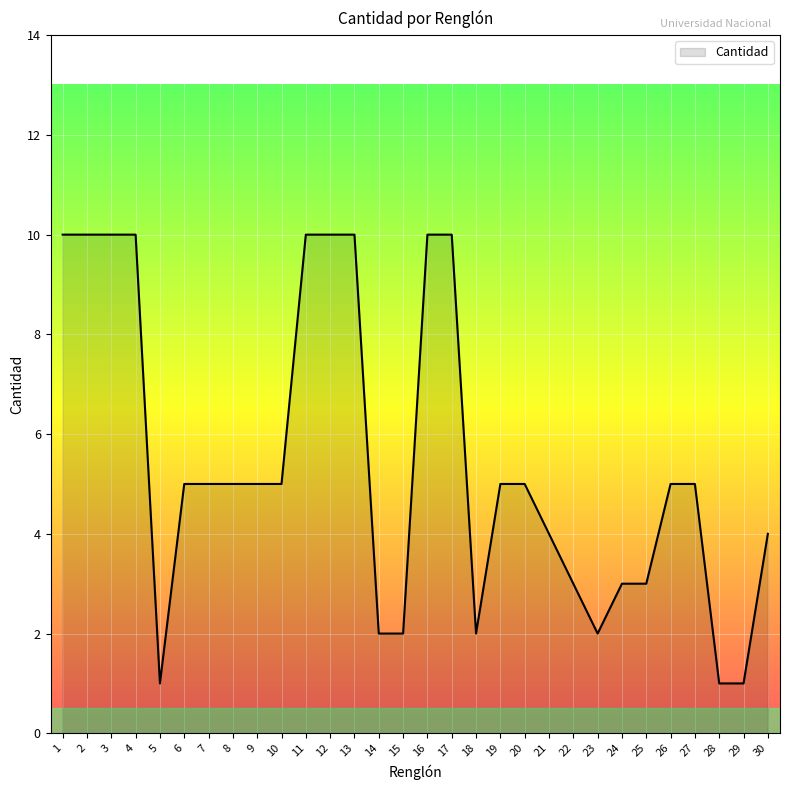

Does the chart display data point markers on the line(s)?

No